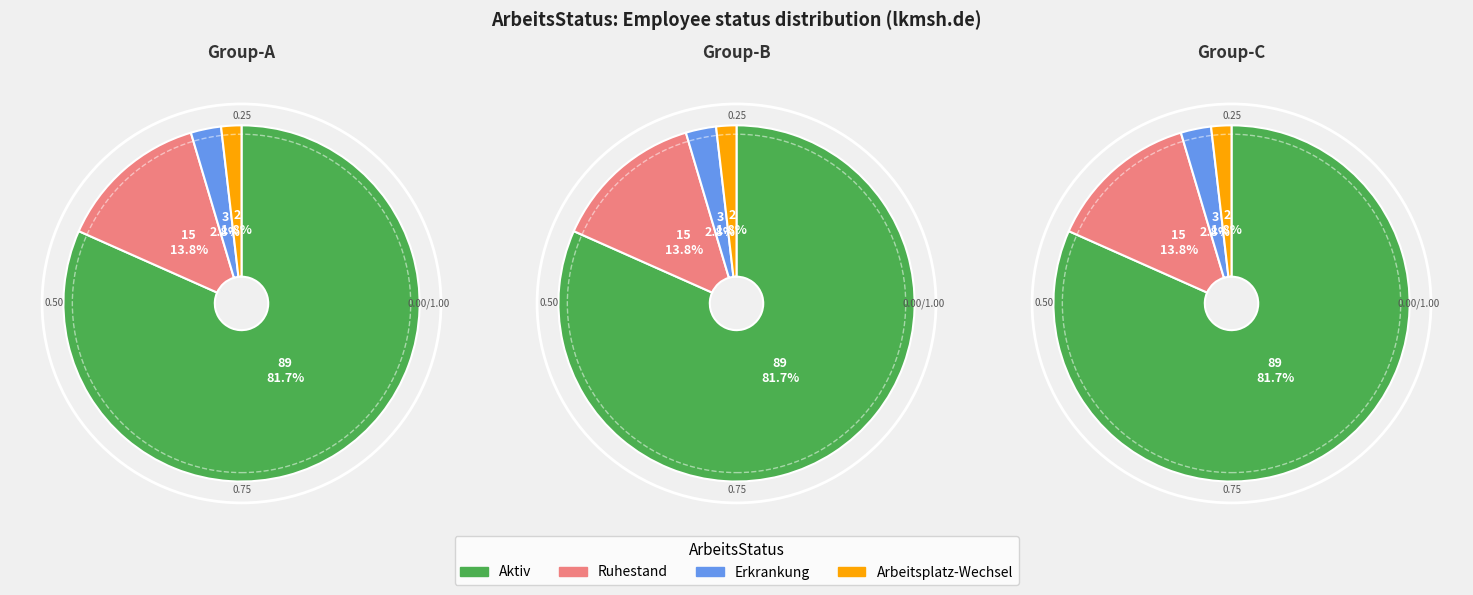

Is Aktiv the majority of the pie?

Yes